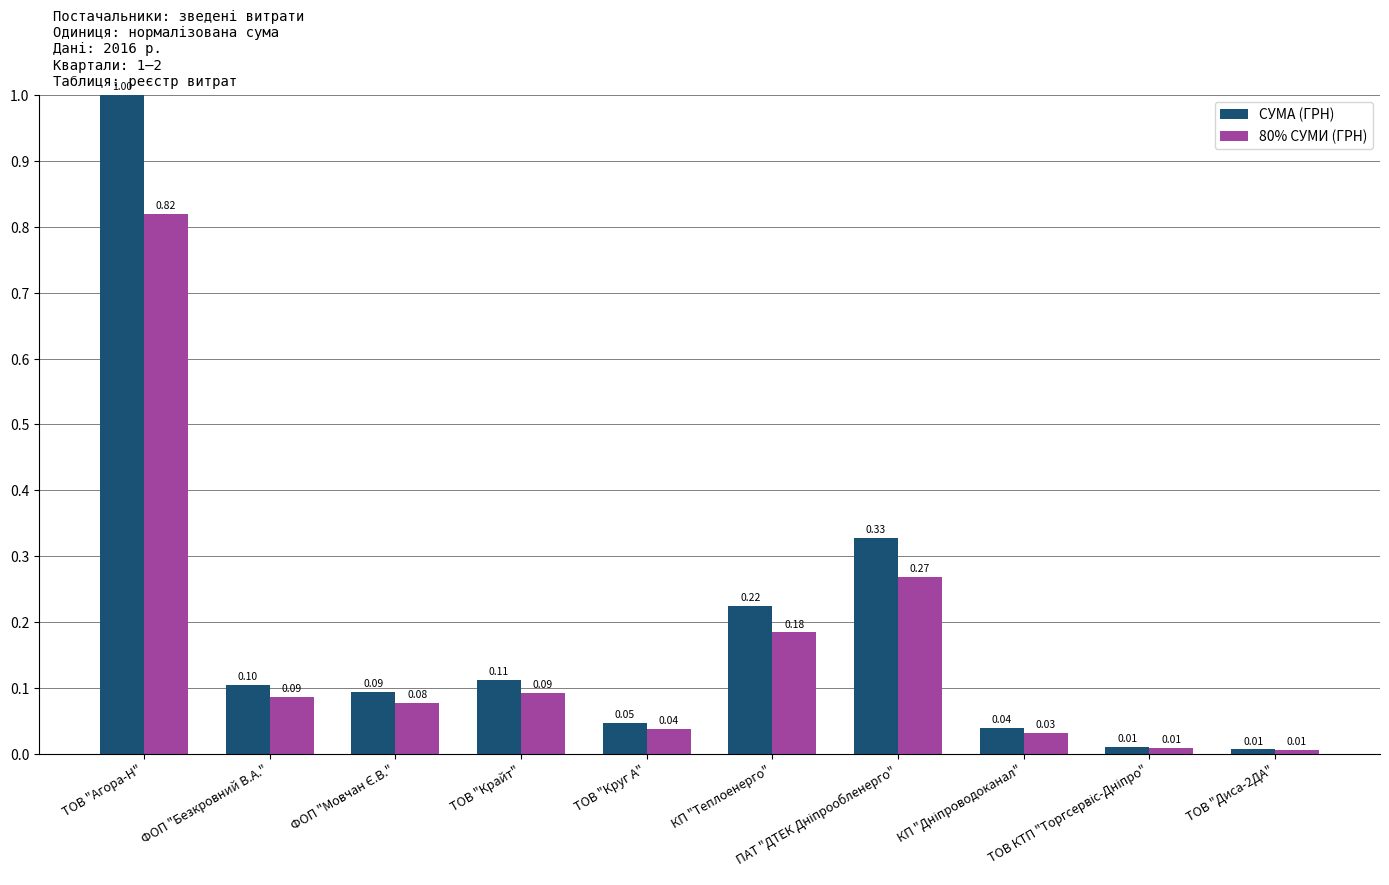

What is the sum of all 80% СУМИ (ГРН) values?

1.6